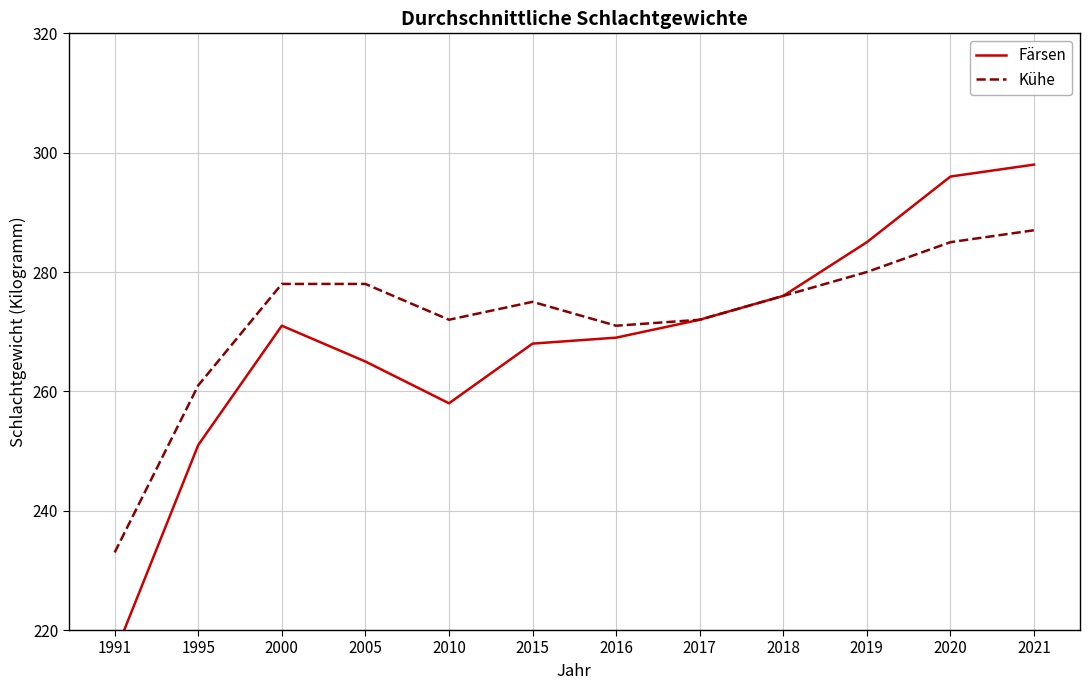

What is the maximum value shown in the chart?

298